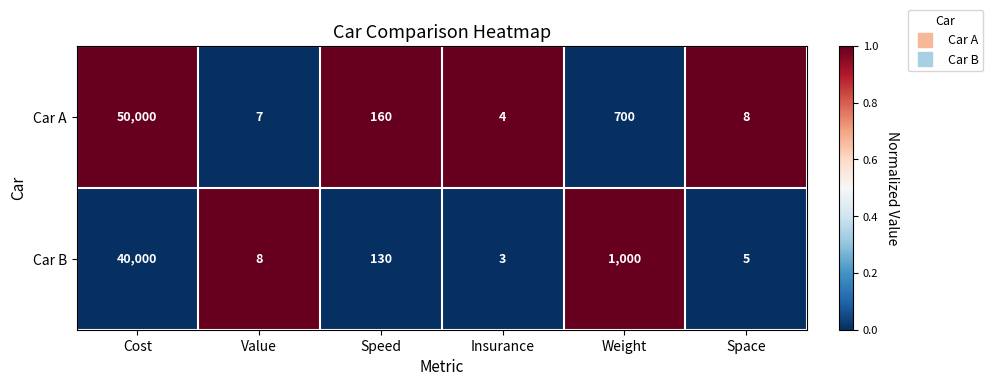

What is the difference between the highest and lowest values at Speed?

30